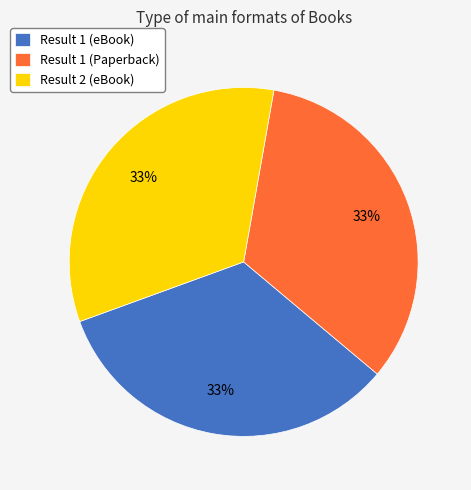

What percentage is the Result 2 (eBook) slice, to the nearest percent?

33%